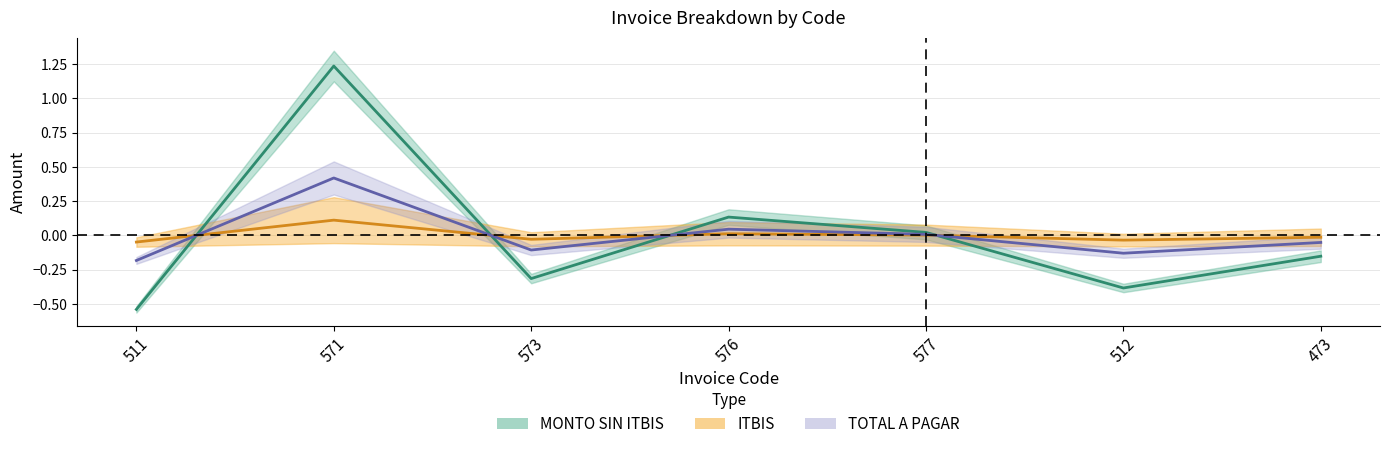

At which category does MONTO SIN ITBIS reach its first local valley?

573